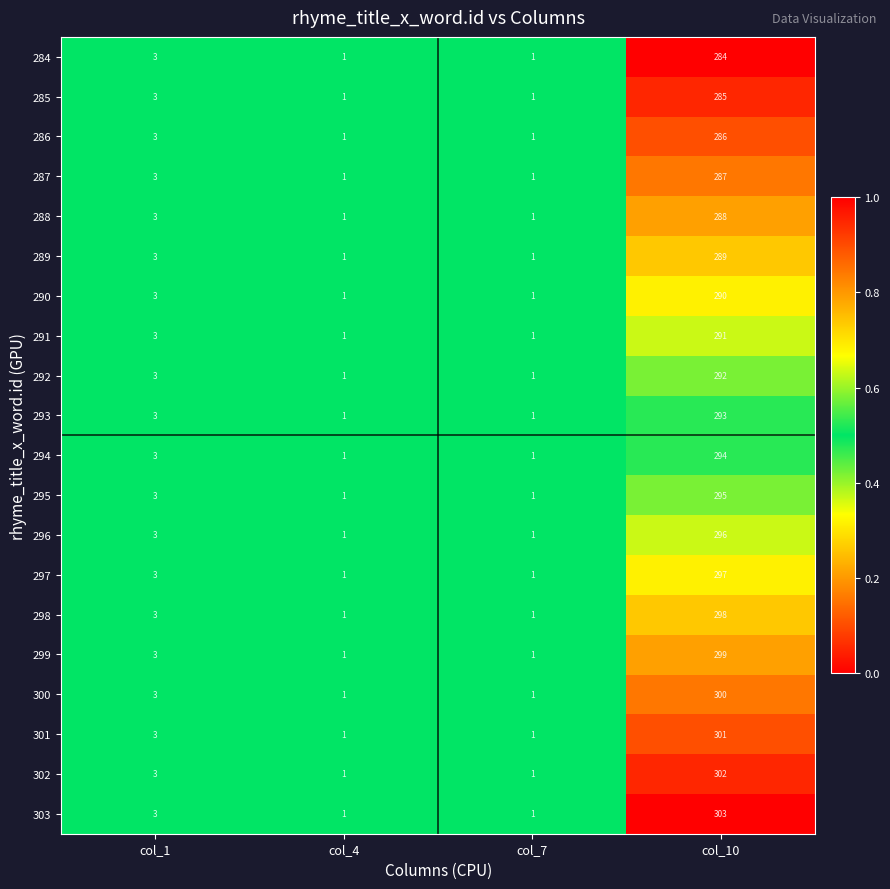

What is the total value across all series at col_4?

20